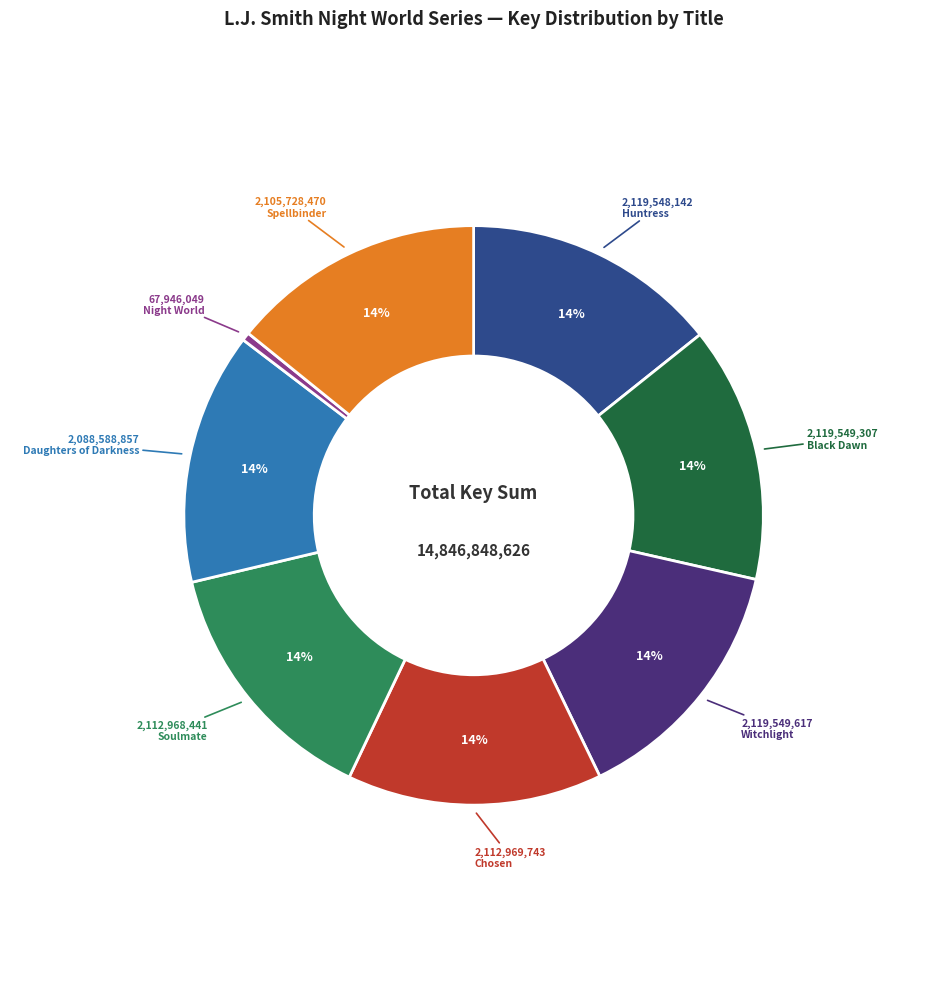

To the nearest percent, what is the difference between the largest and smallest slice percentages?

14%